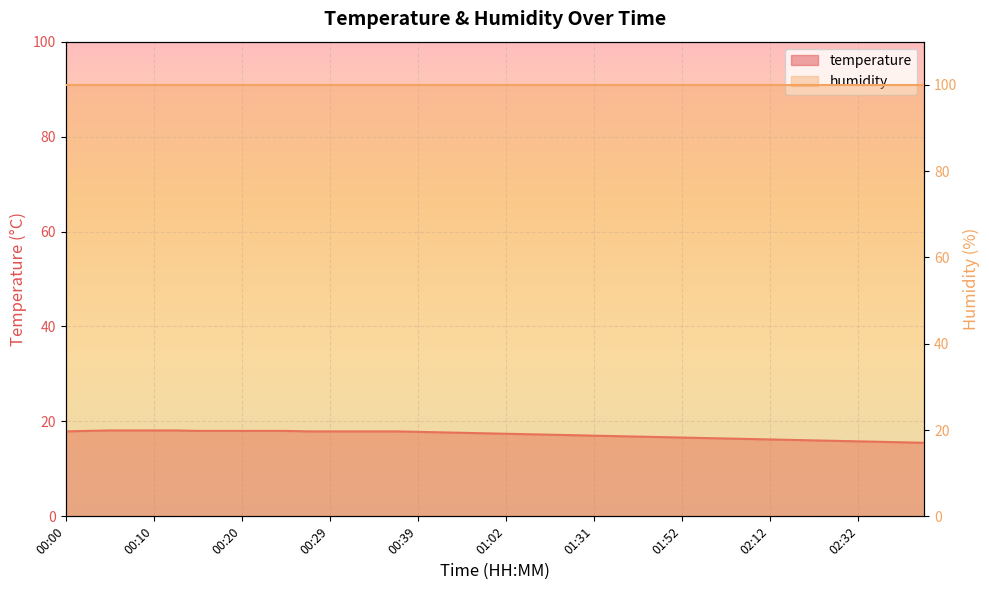

What position from the right is 00:32?

27